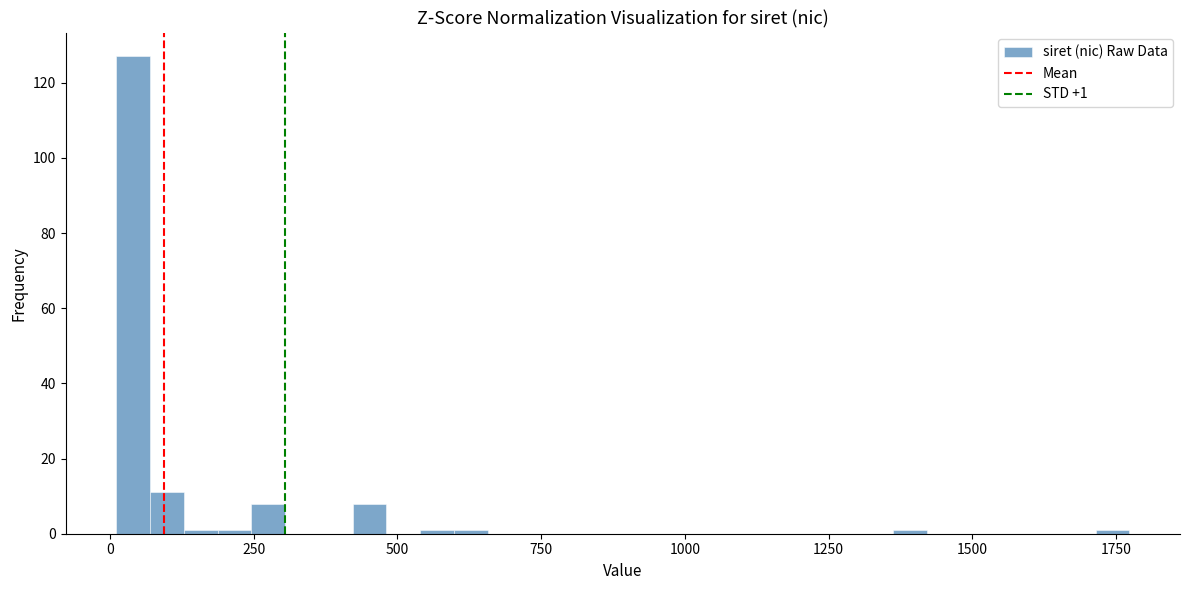

Around what value on the x-axis is the tallest bar? Give the approximate position of its centre, as read against the axis.

50